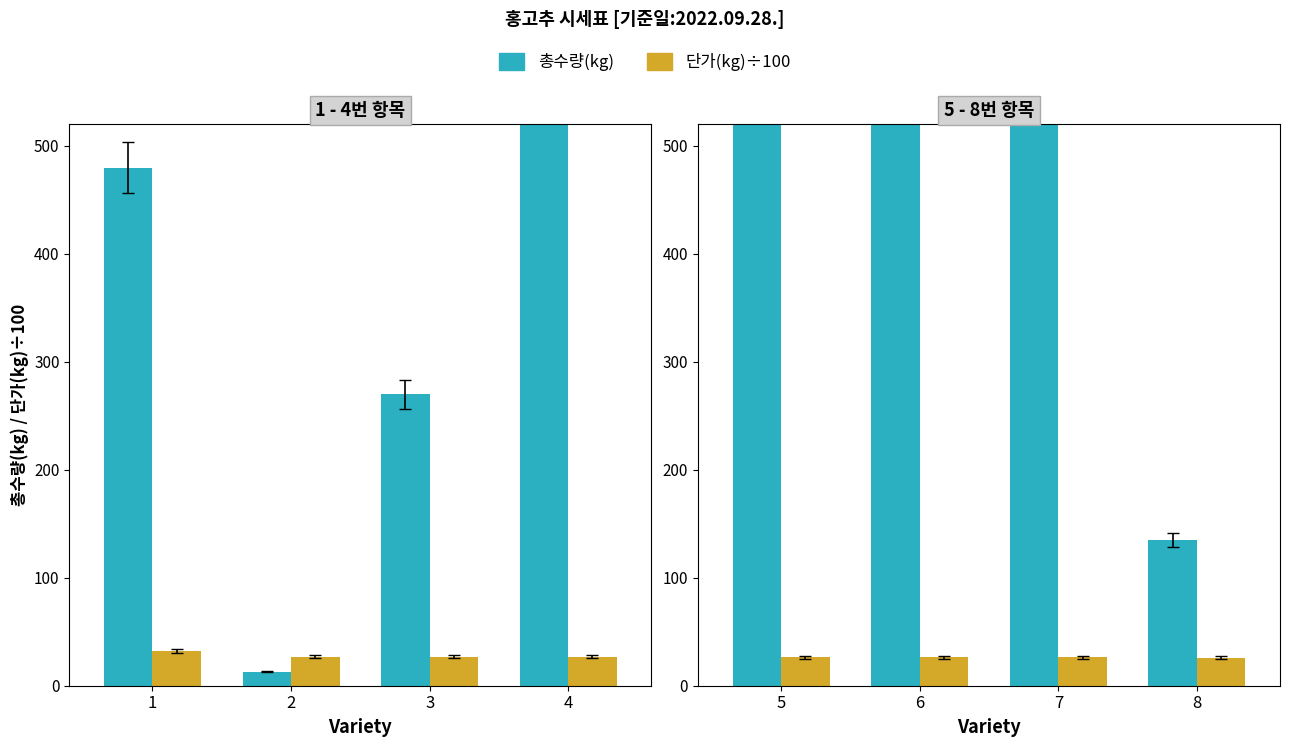

Are the bars grouped side by side (vs. stacked)?

Yes